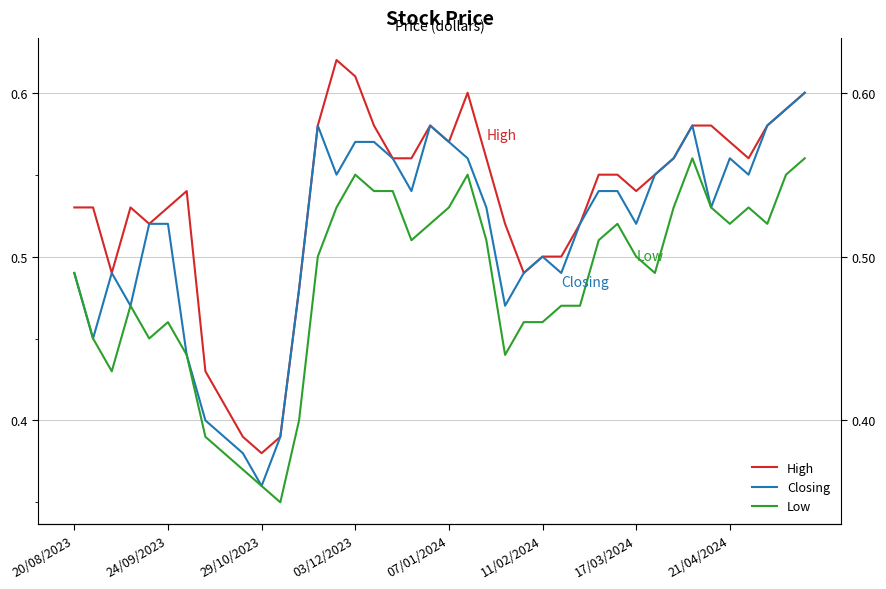

How many categories are shown in the chart?

40